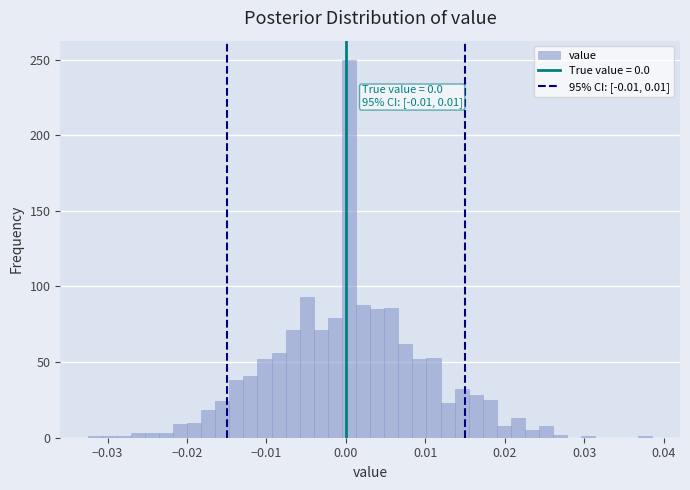

Read against the x-axis, roughly where is the centre of the tallest bar?

0.000